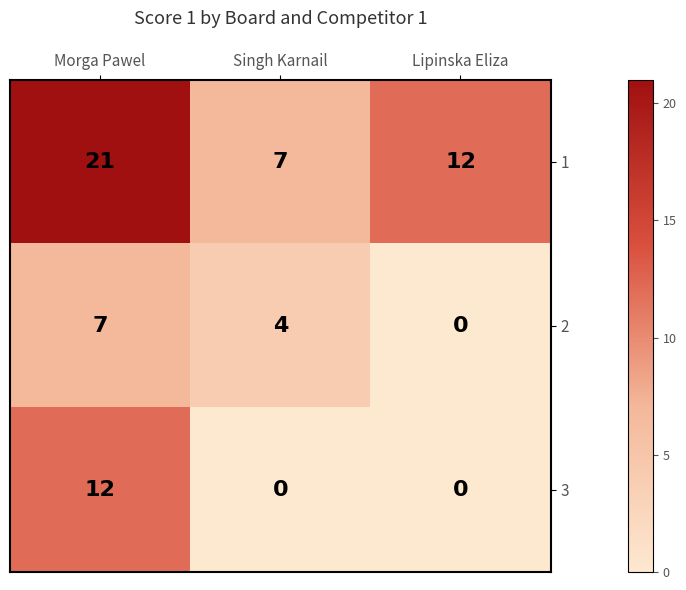

Which series has the largest range (max minus min)?

1